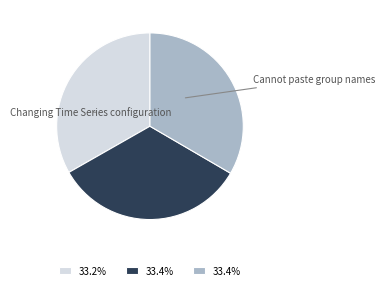

Is there a majority slice in this chart?

No